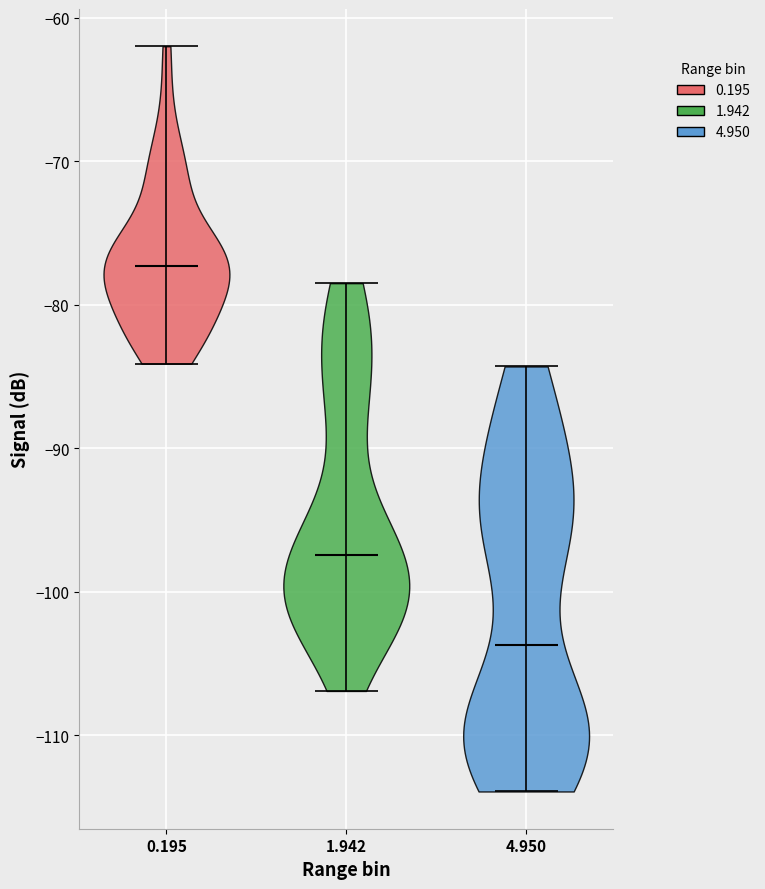

Reading left to right, read every violin against the y-axis: where its median line is, and the lowest and highest points it reaches. The values are not printed on the chart, so give them approximately, as read against the axis.

0.195: median line -77, lowest point -84, highest point -62
1.942: median line -97, lowest point -107, highest point -78
4.950: median line -104, lowest point -114, highest point -84